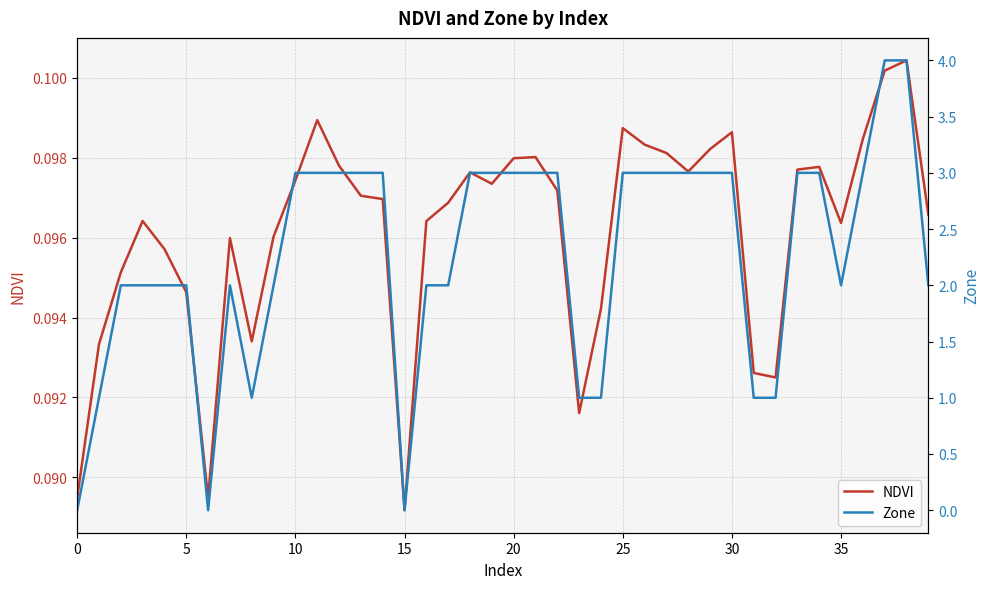

Does the chart display data point markers on the line(s)?

No